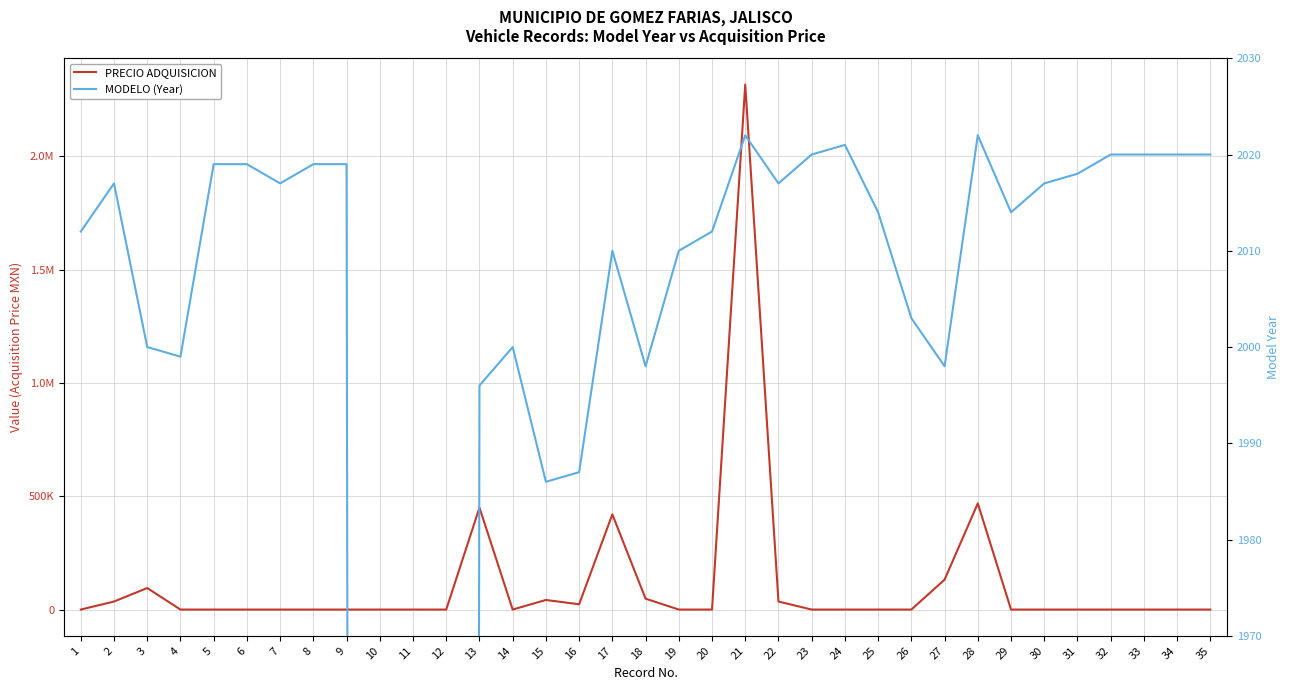

How many lines are shown in the chart?

2